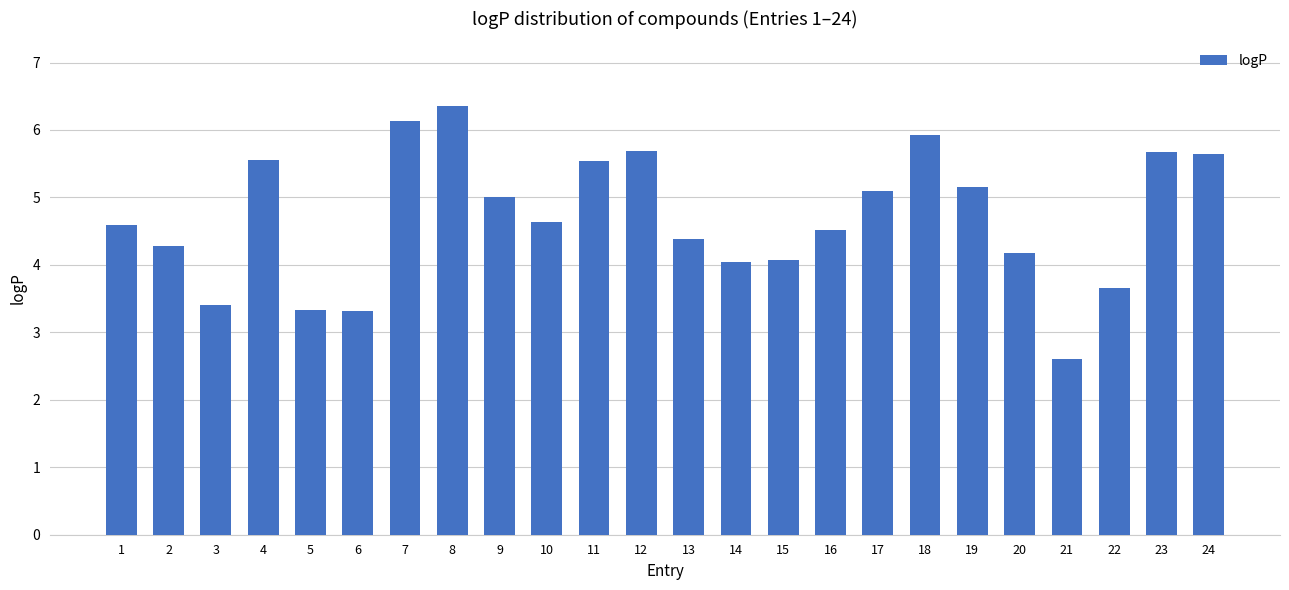

What is the minimum value shown in the chart?

2.6